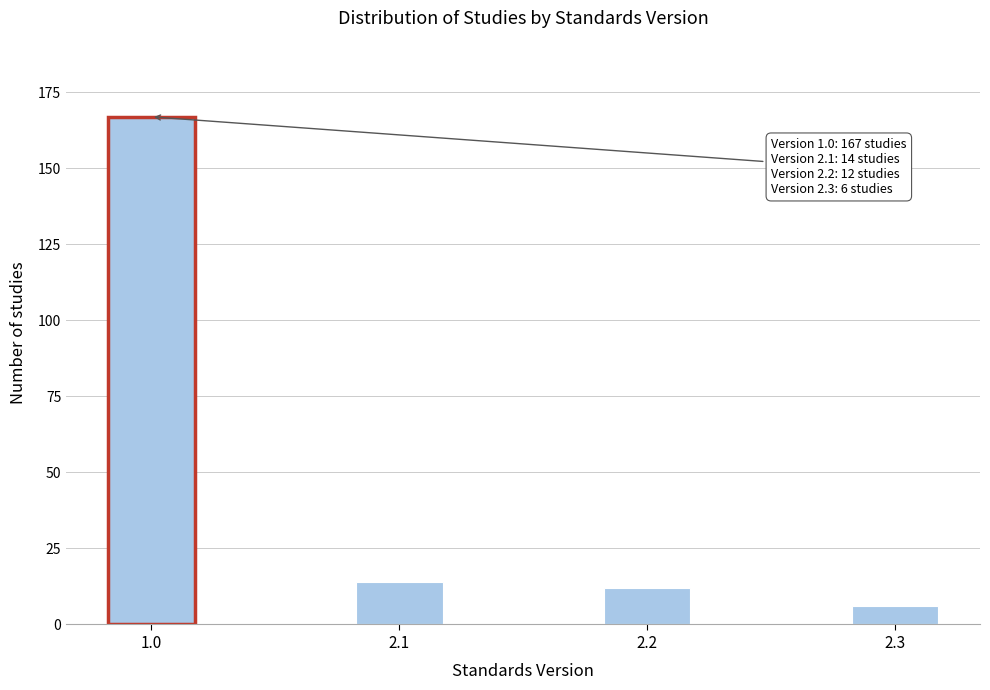

Reading right to left, transcribe all the data shown in this chart.

2.3=6	2.2=12	2.1=14	1.0=167